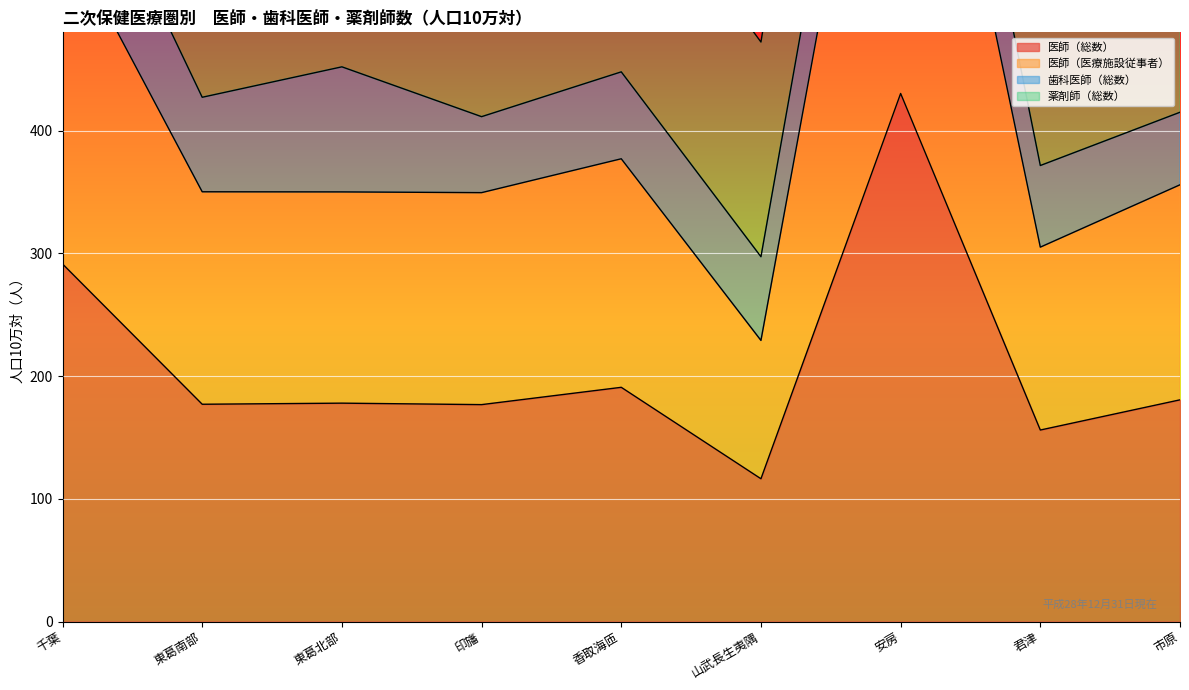

What is the maximum value for 医師（医療施設従事者）?

849.7